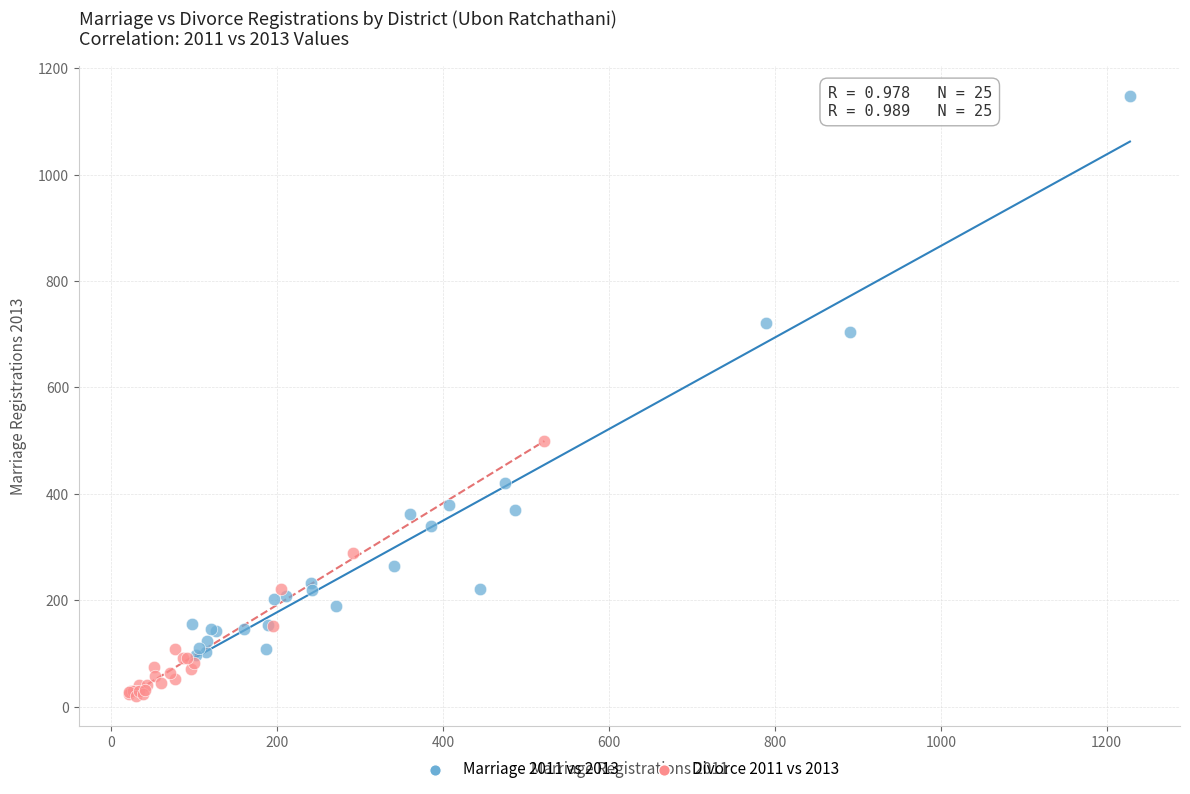

Which series contains the lowest Y value?

Divorce 2011 vs 2013